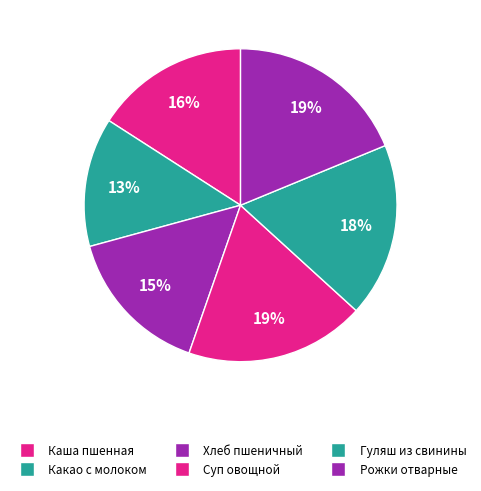

What is the smallest slice in the pie chart?

Какао с молоком